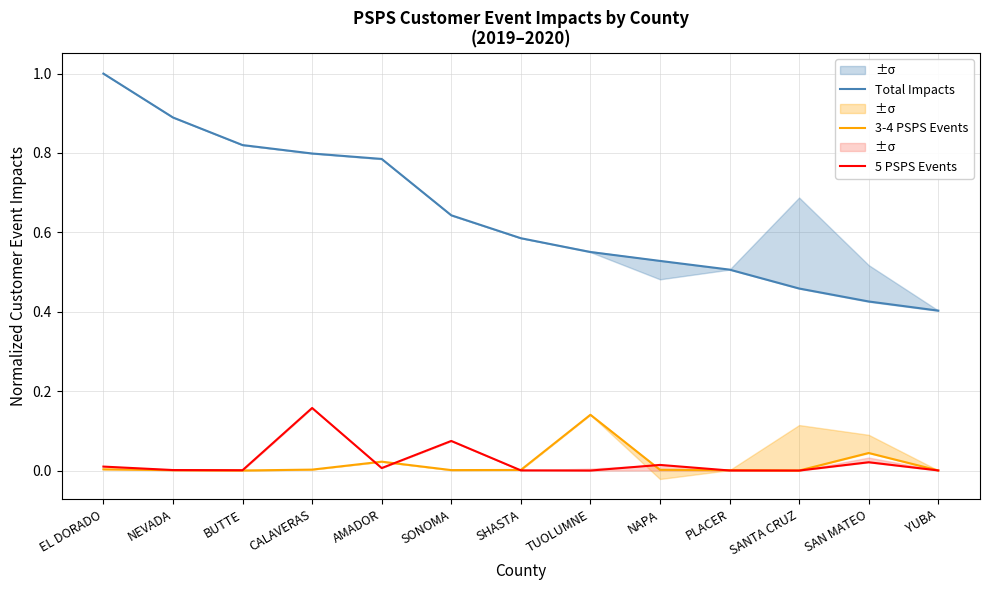

How many lines are shown in the chart?

3